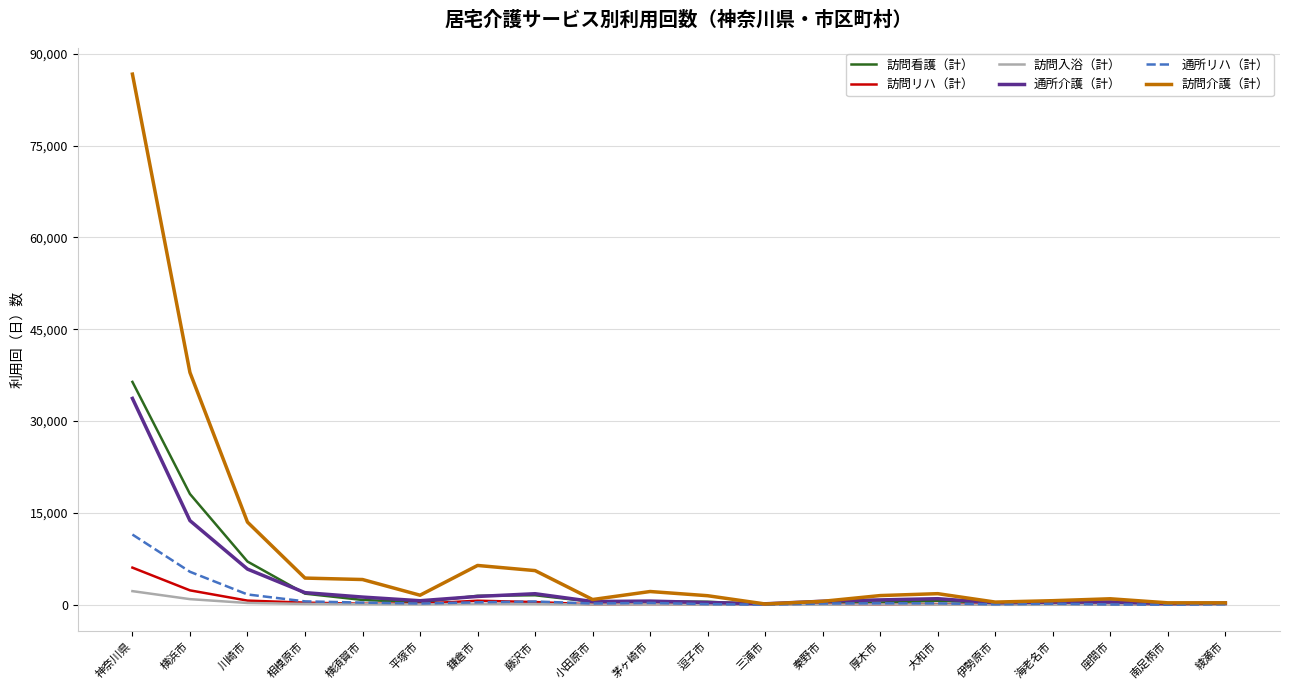

What value does the 通所介護（計） series have at 逗子市?

375